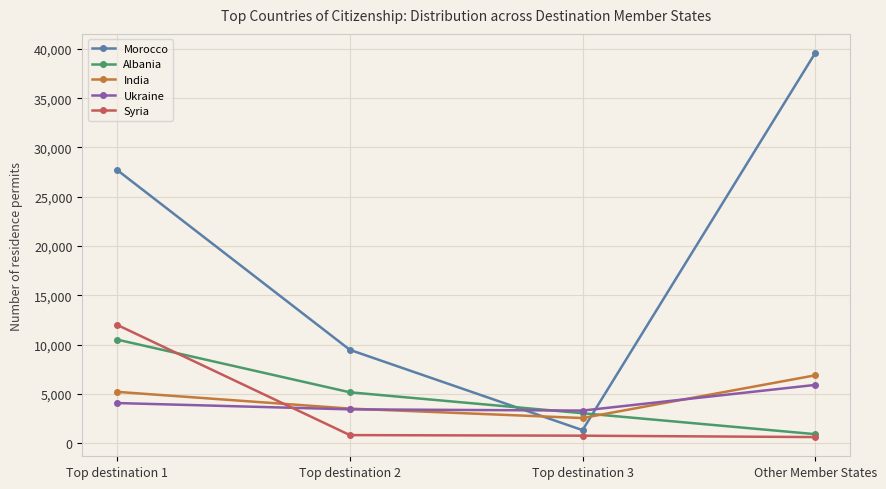

What are all the series names shown in the legend?

Morocco, Albania, India, Ukraine, Syria